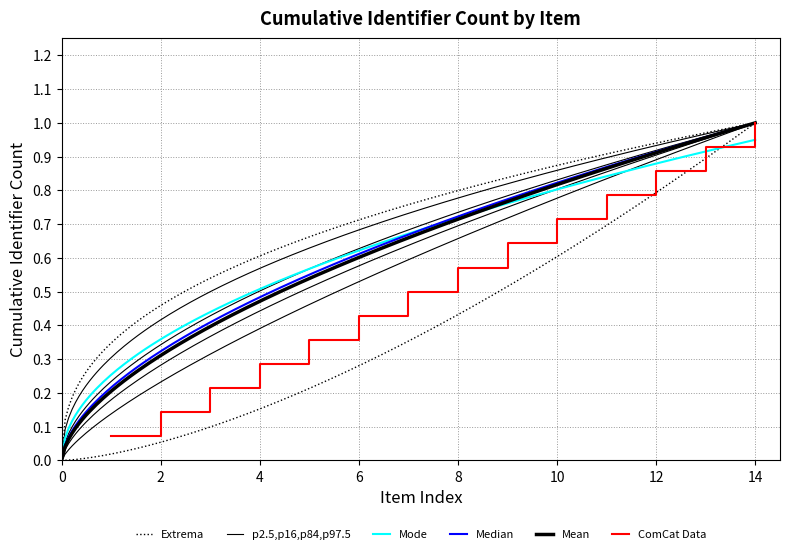

Is it true that ComCat Data equals 1.0 at 14?

True